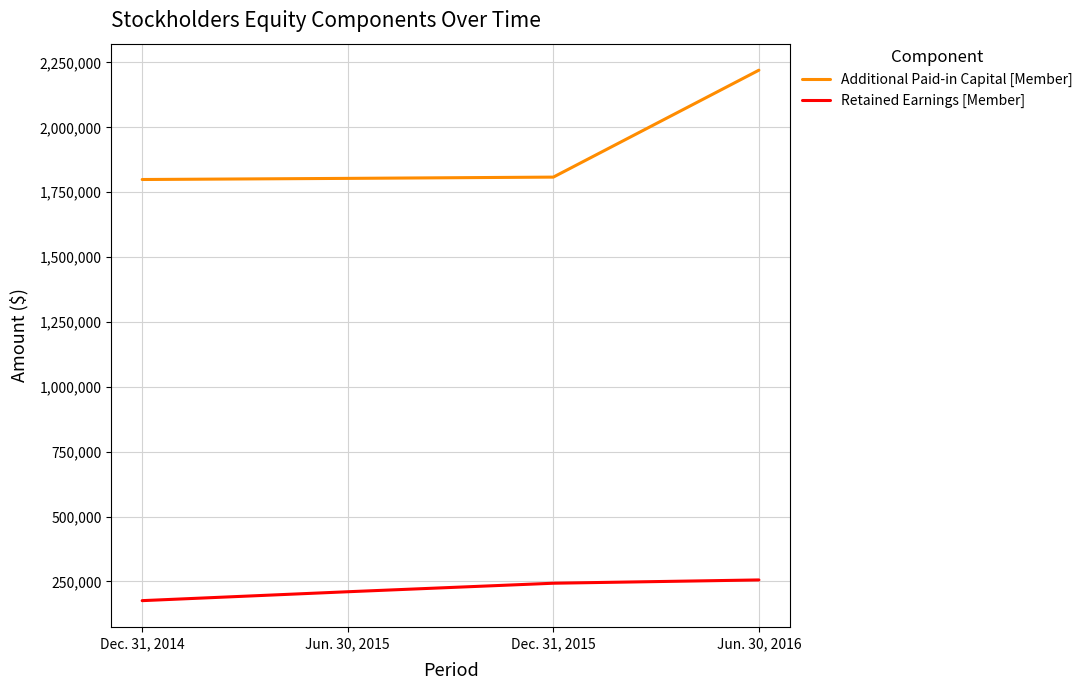

True or false: Additional Paid-in Capital [Member] and Retained Earnings [Member] intersect in this chart.

False